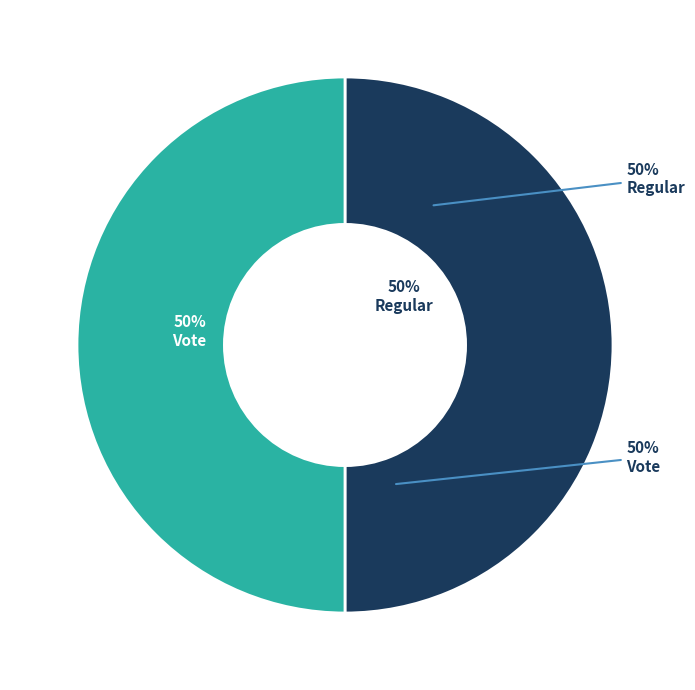

Between Vote and Regular, which is larger?

Regular